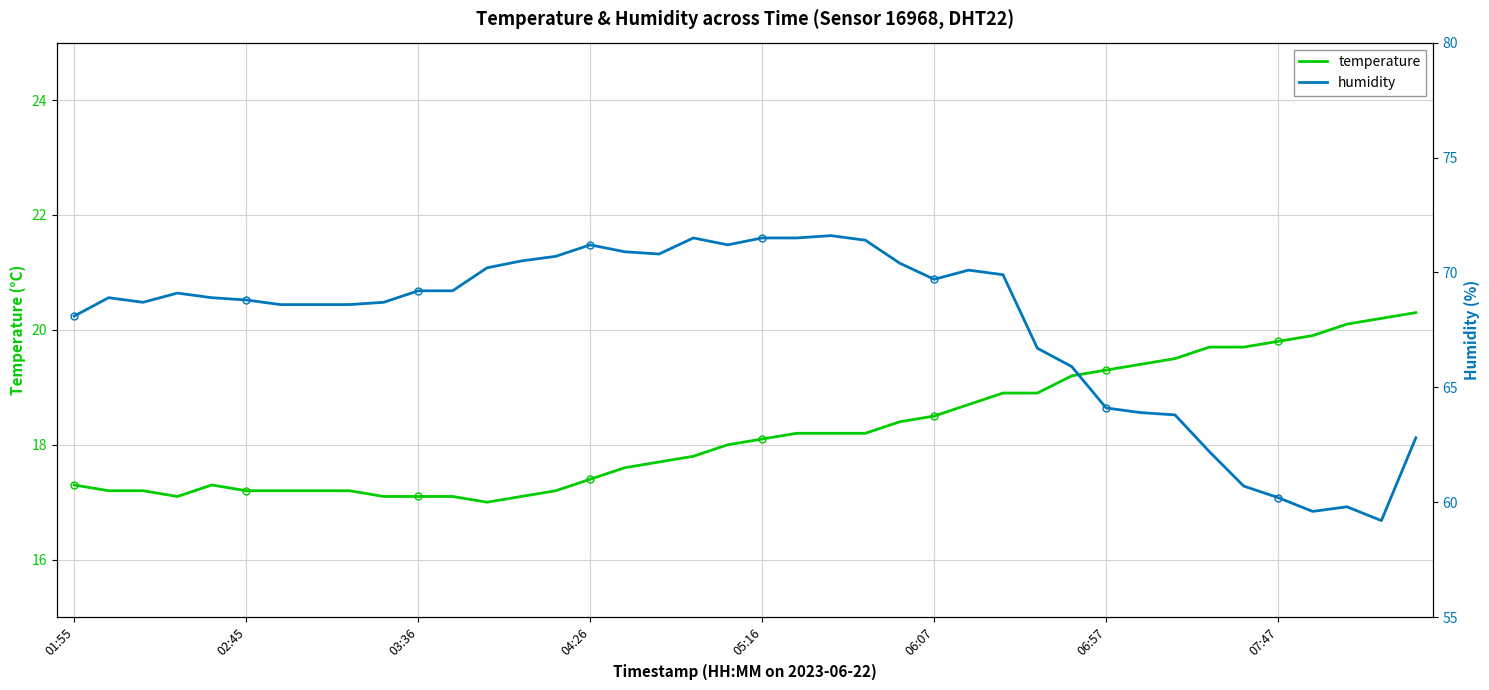

True or false: temperature and humidity cross at least once.

False